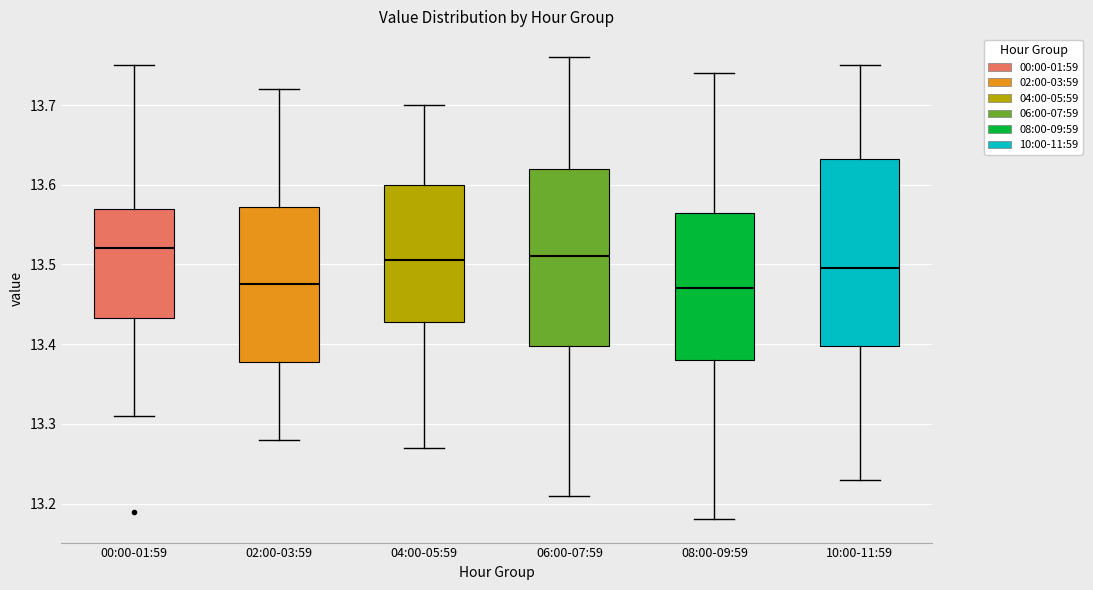

Reading left to right, read every box against the y-axis: the position of its median line, the range the box covers, and the ends of its whiskers. The values are not printed on the chart, so give them approximately, as read against the axis.

00:00-01:59: median 13.52, box 13.43 to 13.57, whiskers 13.31 to 13.75
02:00-03:59: median 13.48, box 13.38 to 13.57, whiskers 13.28 to 13.72
04:00-05:59: median 13.51, box 13.43 to 13.60, whiskers 13.27 to 13.70
06:00-07:59: median 13.51, box 13.40 to 13.62, whiskers 13.21 to 13.76
08:00-09:59: median 13.47, box 13.38 to 13.57, whiskers 13.18 to 13.74
10:00-11:59: median 13.50, box 13.40 to 13.63, whiskers 13.23 to 13.75